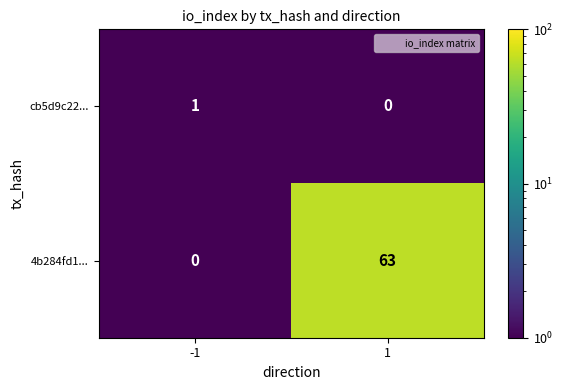

Rank the series at 1 from lowest to highest value.

cb5d9c22..., 4b284fd1...